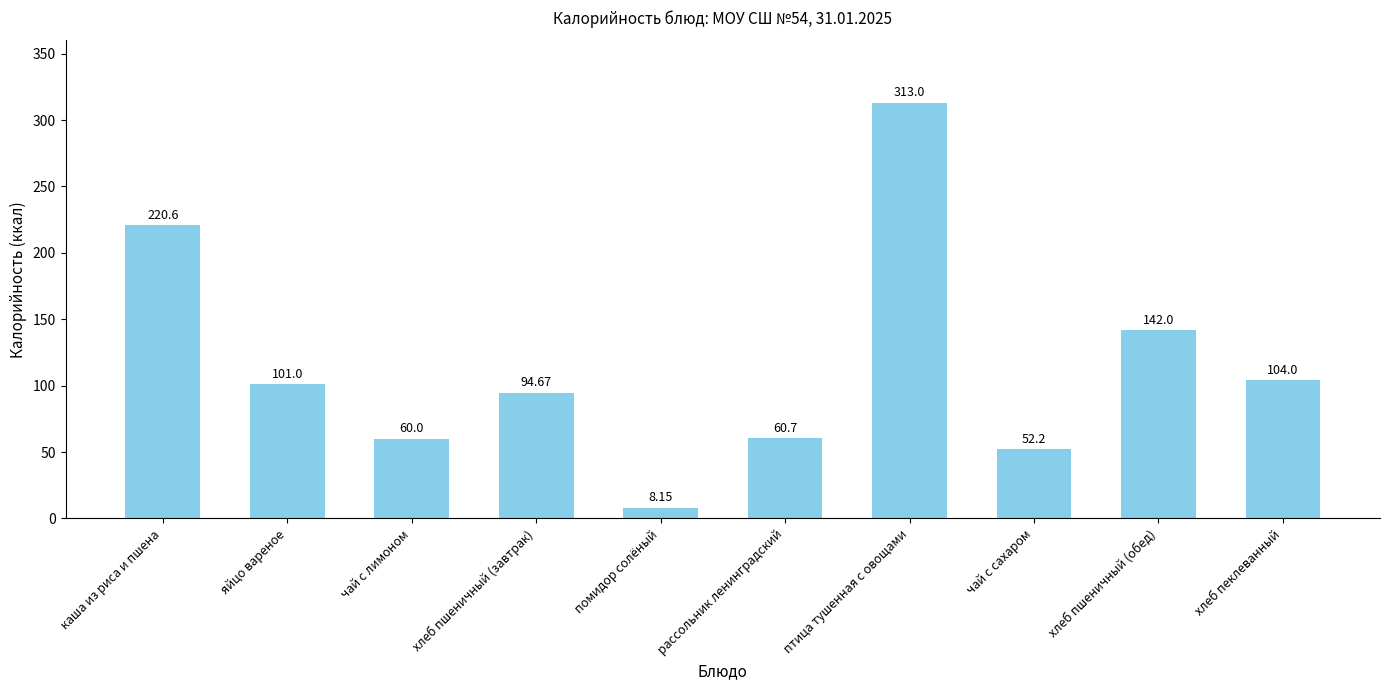

How many data points are less than 101?

5